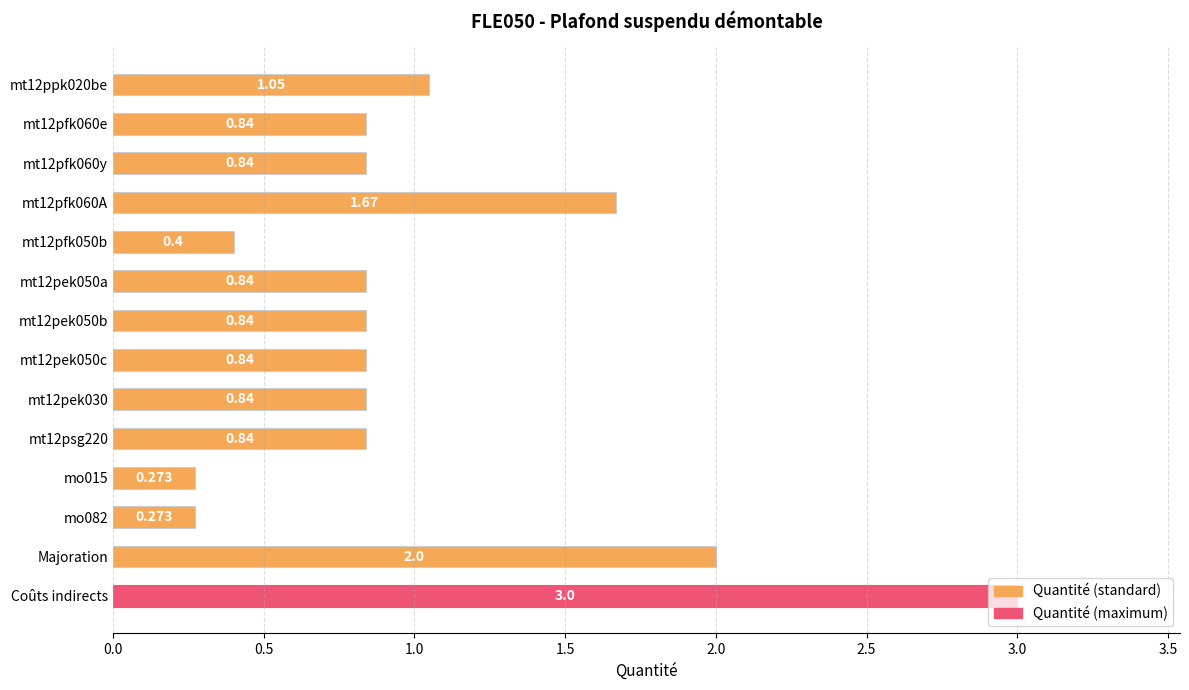

Which has a higher value, Majoration or mt12pfk060A?

Majoration